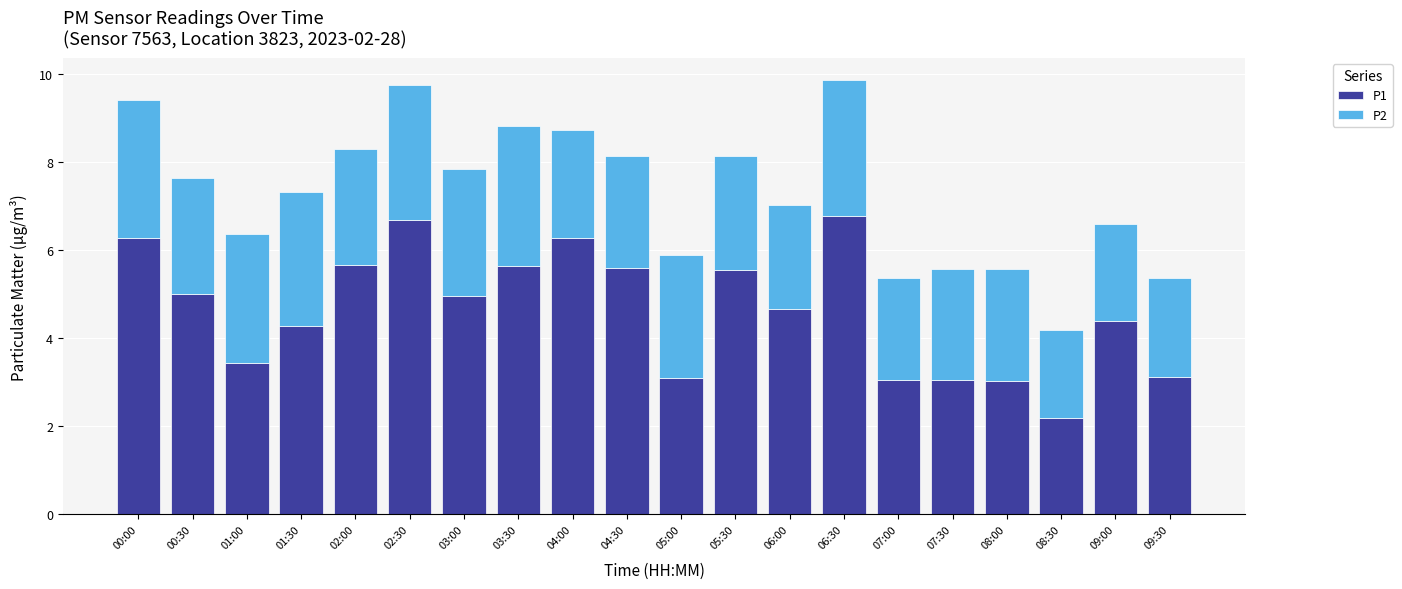

Which category has the lowest value in the P1 series?

08:30